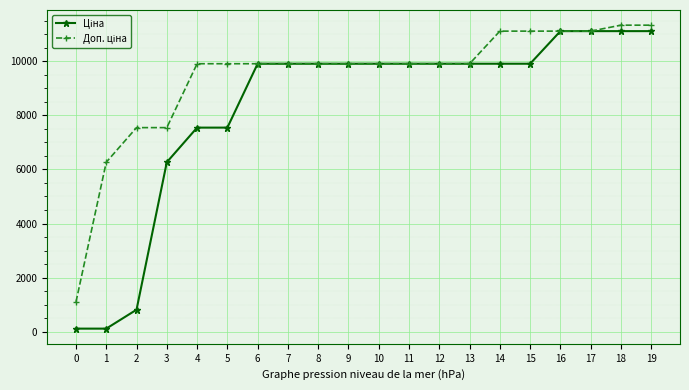

What is the greatest value displayed?

11334.0